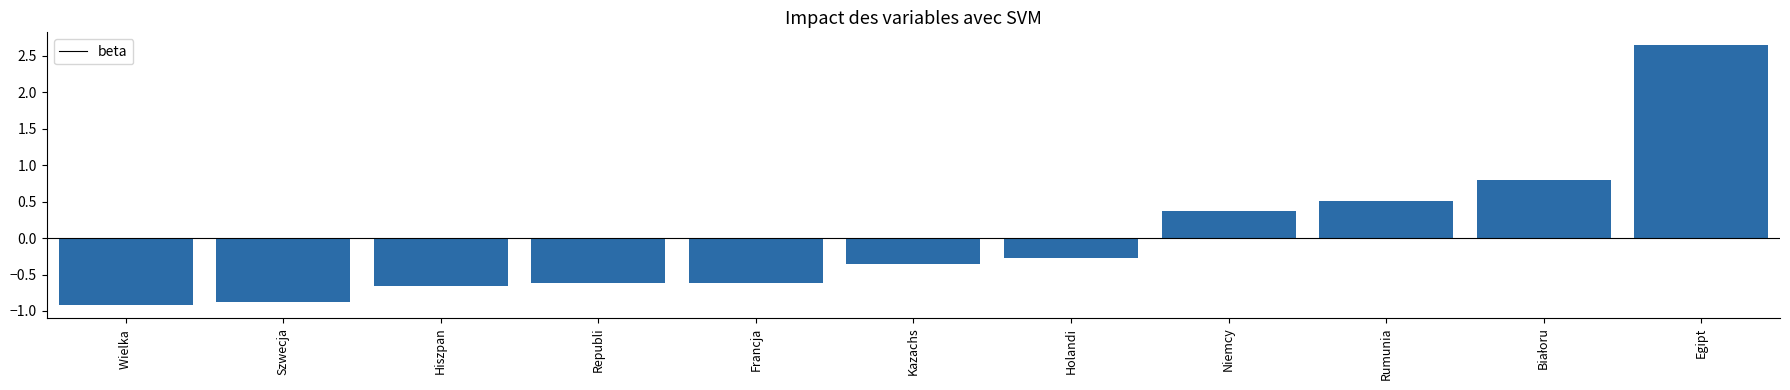

Between Egipt and Francja, which is larger?

Egipt